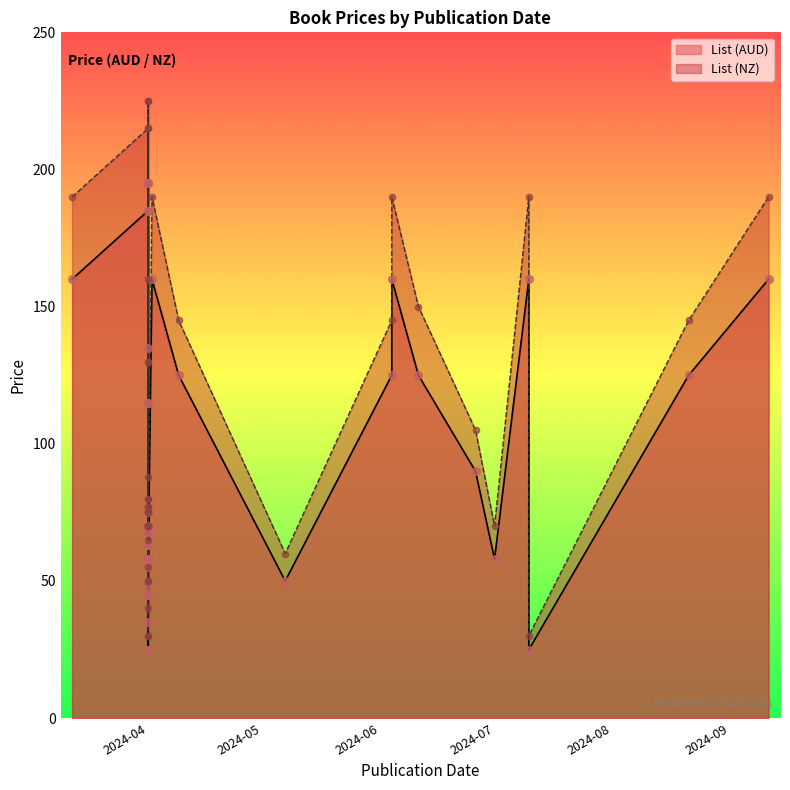

Which series reaches the maximum Y coordinate?

List (NZ)